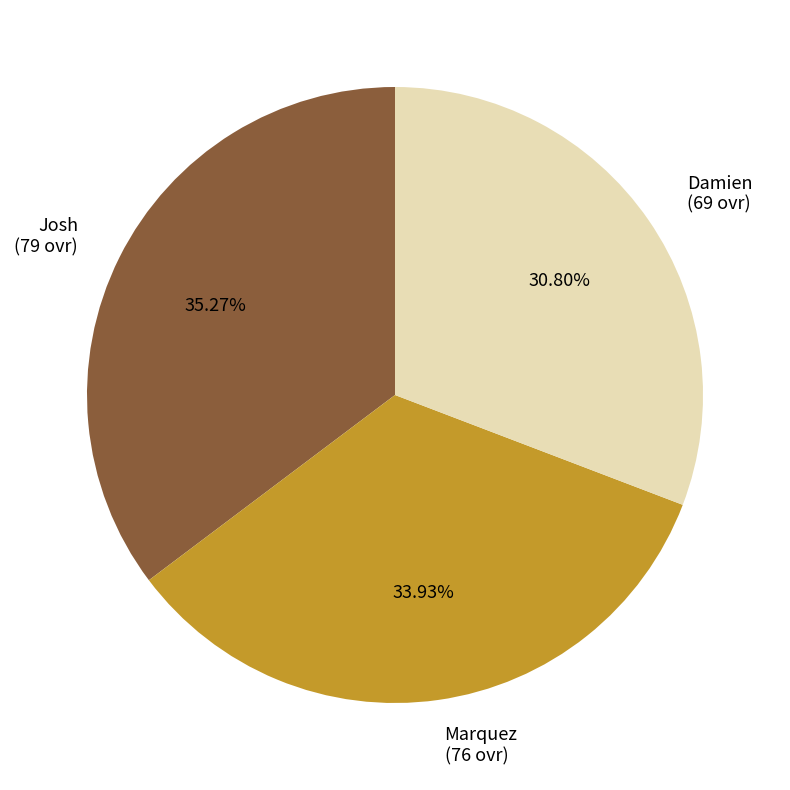

Is there any slice that represents more than half of the pie?

No